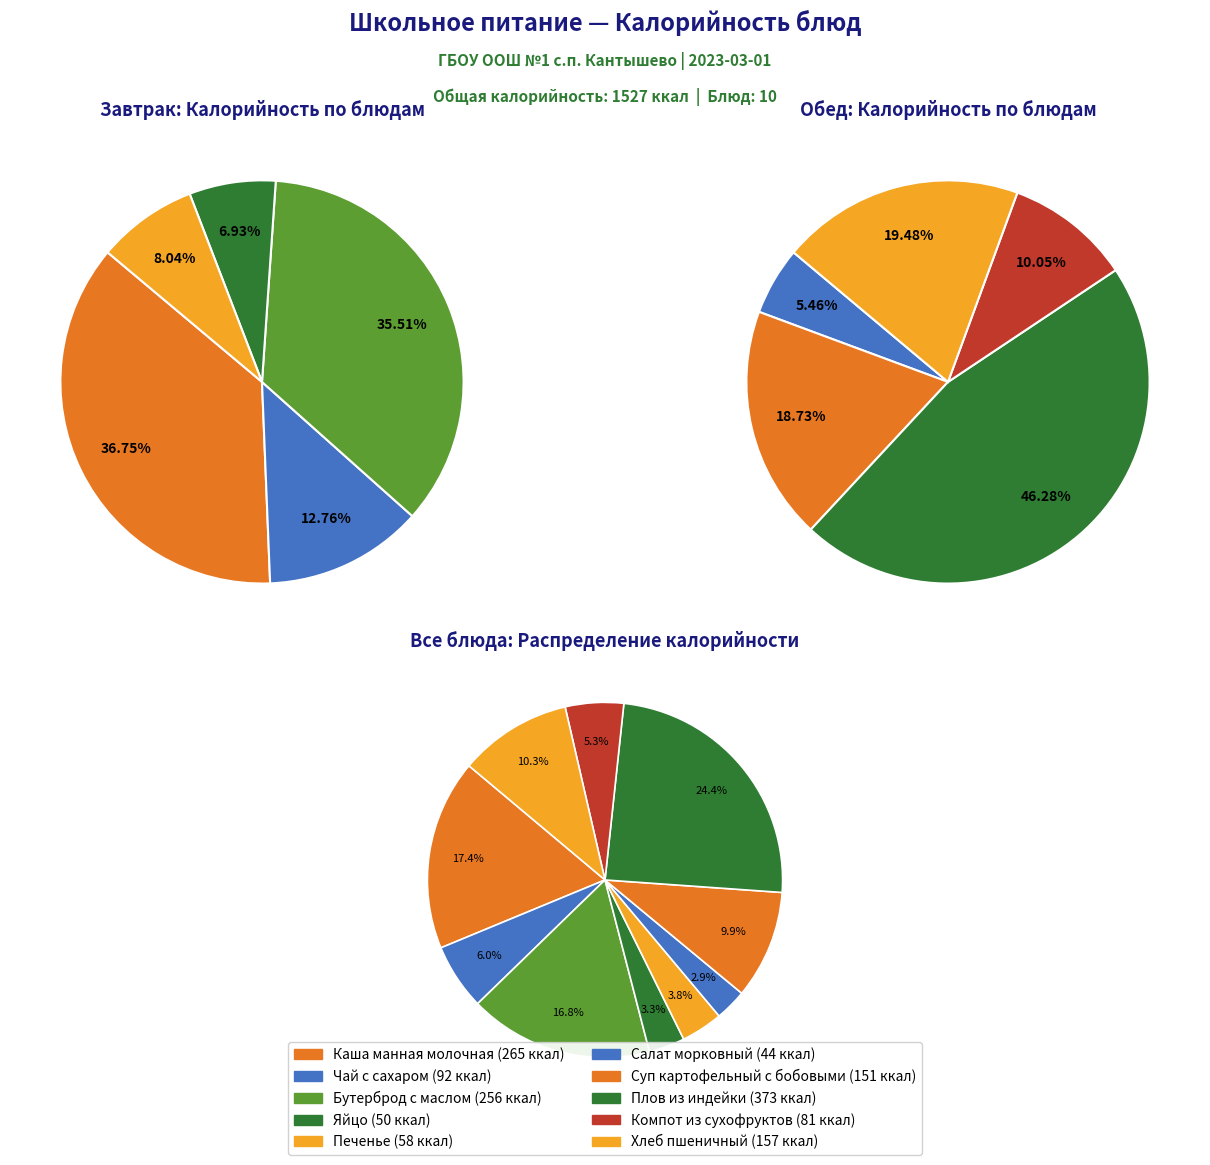

How many slices are in this pie chart?

10